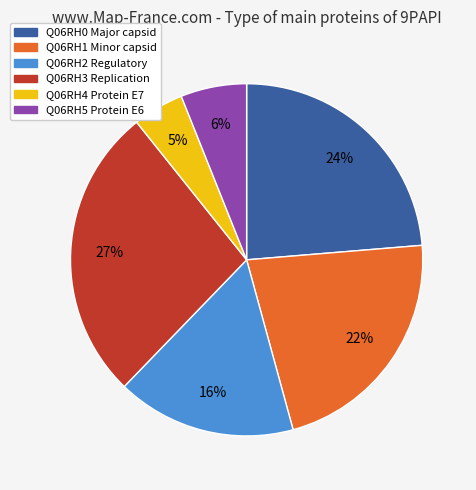

Is there a majority slice in this chart?

No